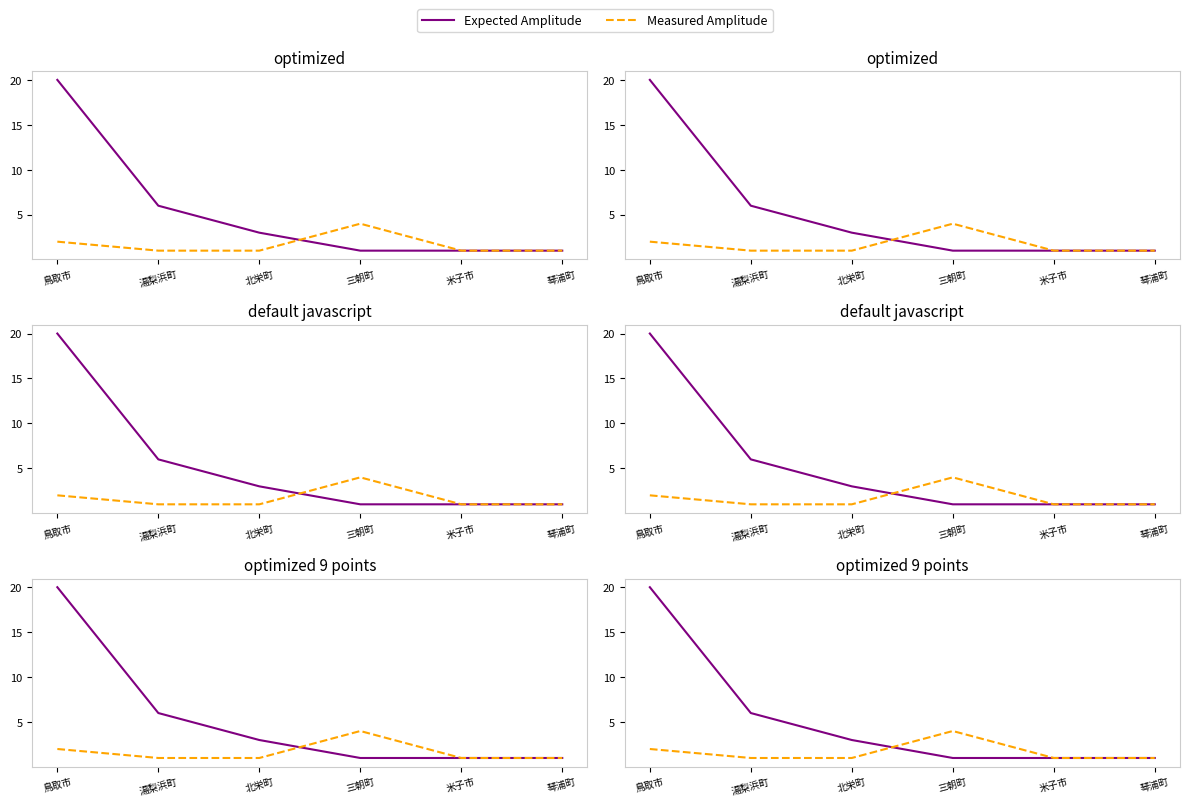

What is the label of the 4th point from the right?

北栄町